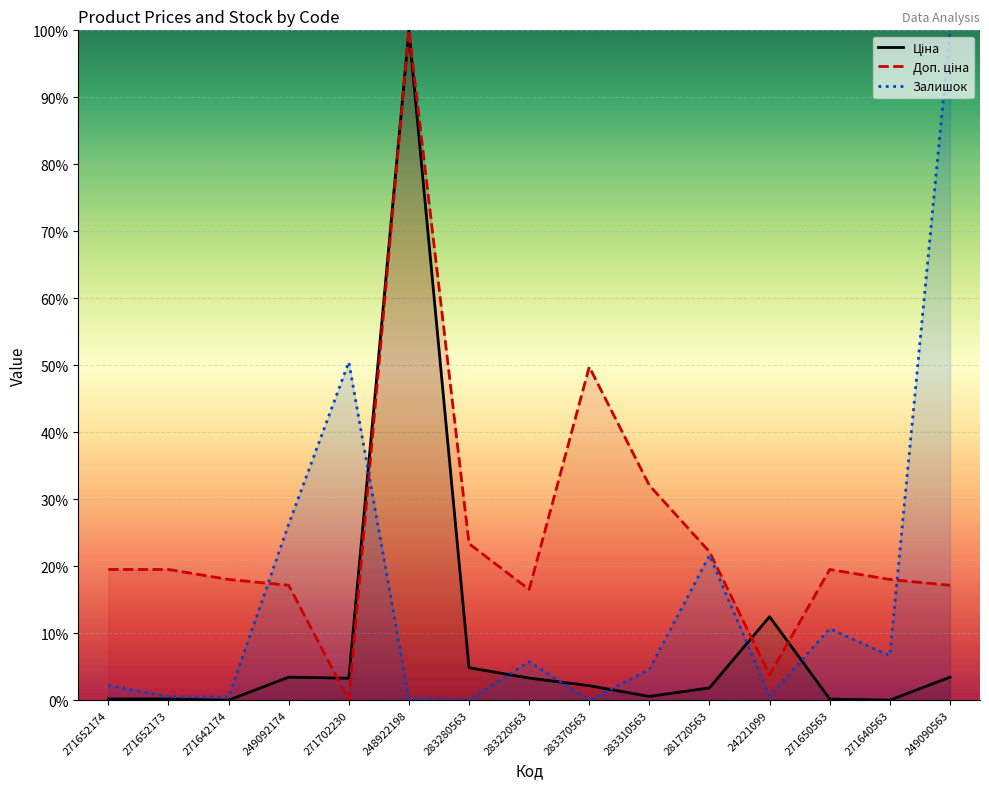

True or false: Залишок has more than 2 interior local peaks.

True